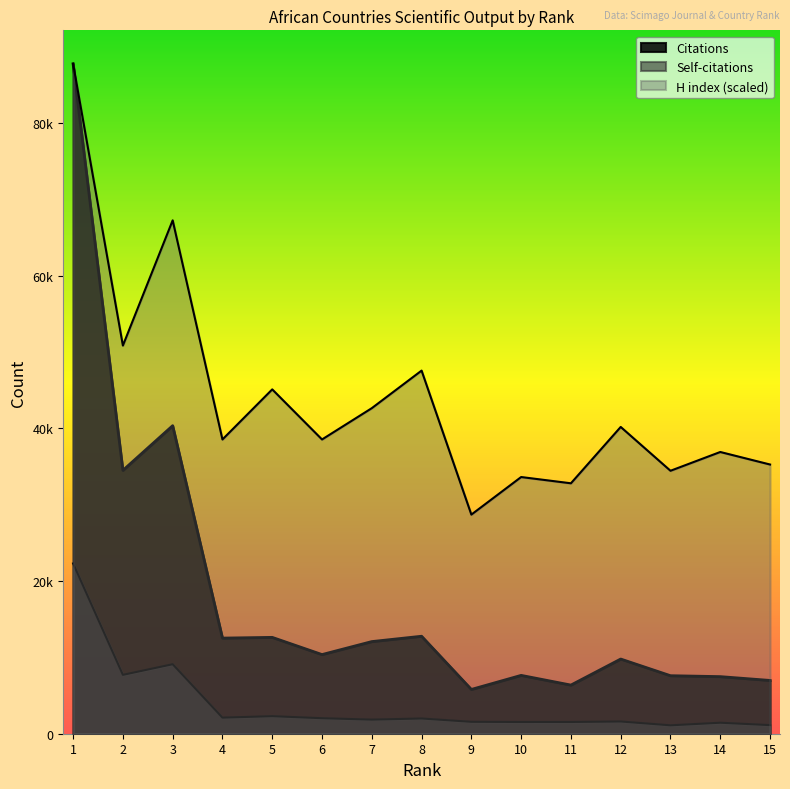

What is the total value across all series at 10?

42804.1